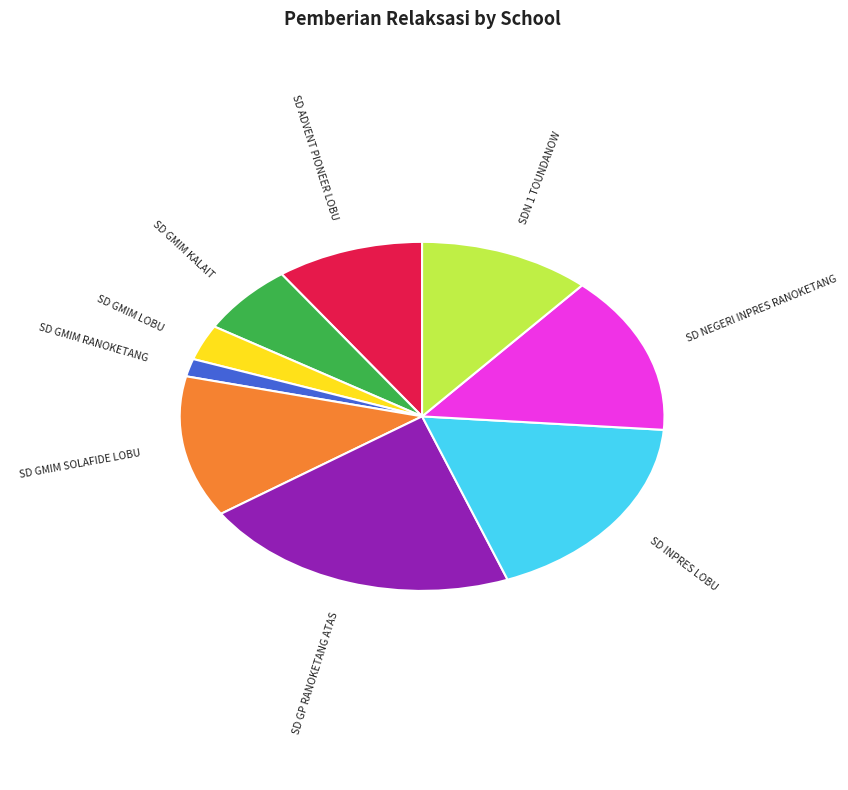

Count the number of slices in the pie.

9